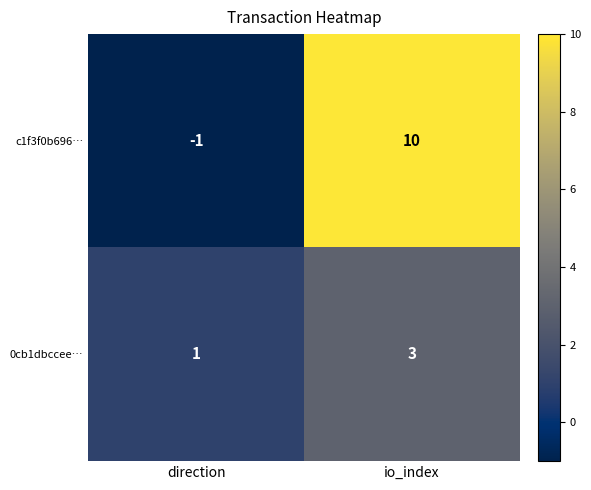

What is the difference between the c1f3f0b696… values at io_index and direction?

11